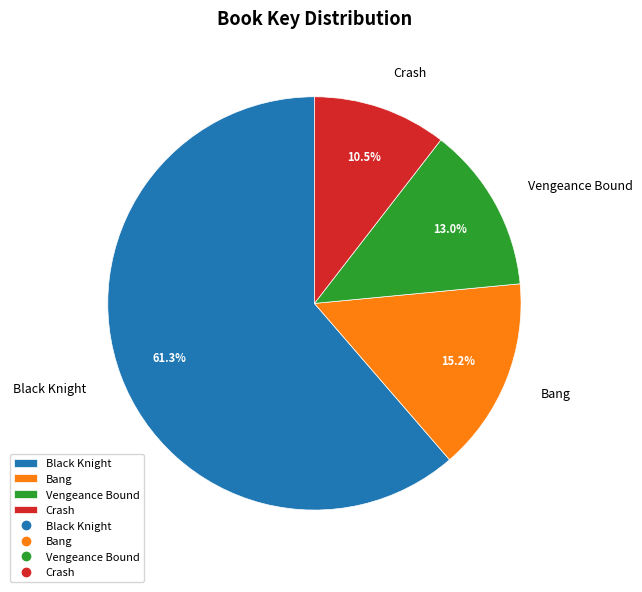

Is there any slice that represents more than half of the pie?

Yes